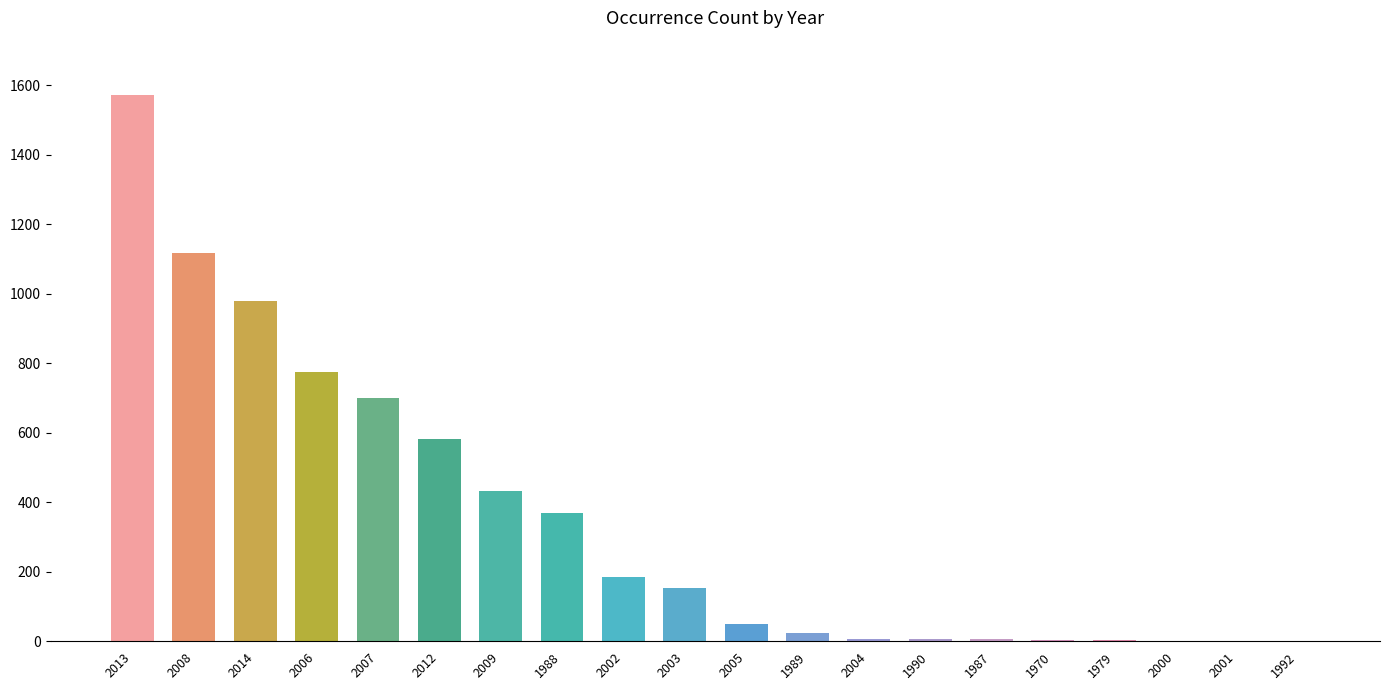

Which has a higher value, 2014 or 2009?

2014